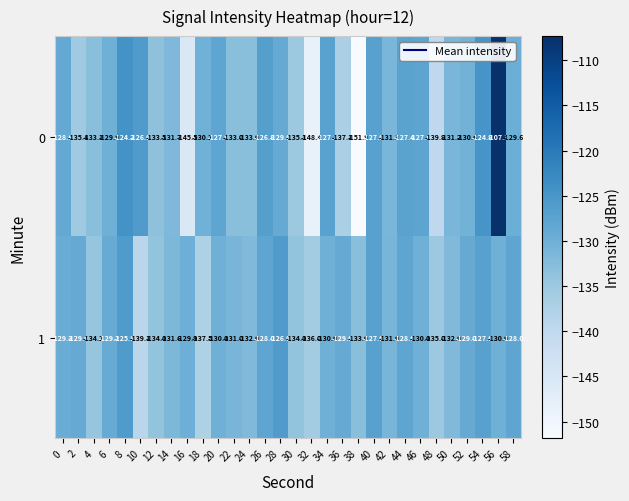

At which category does the chart reach its peak across all series?

56